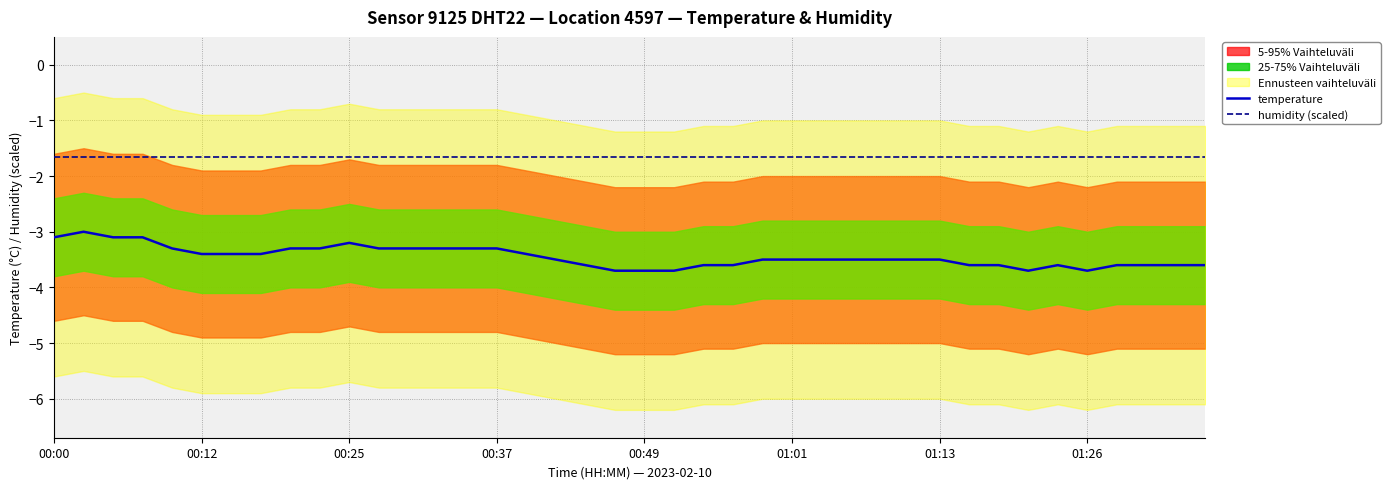

What is the lowest value of the temperature series?

-3.7